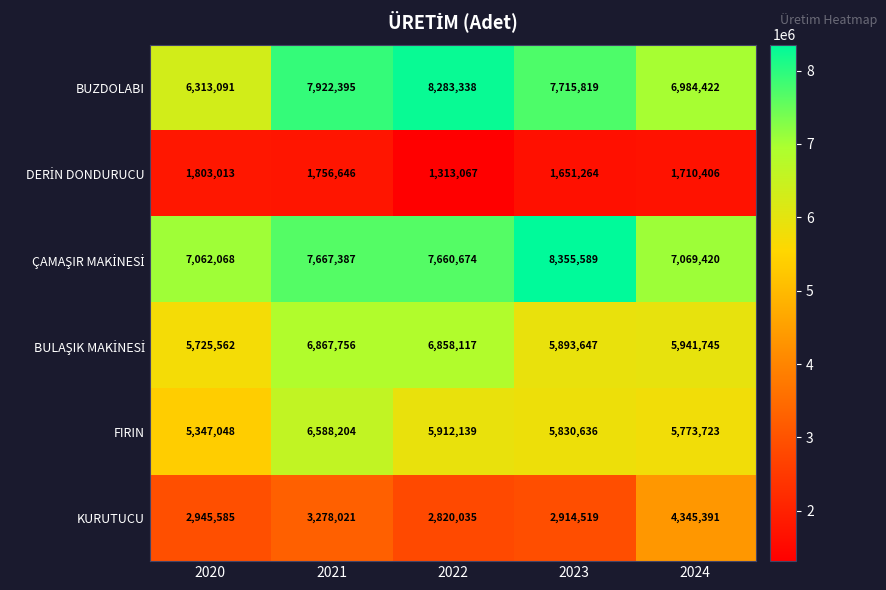

How many data points does each series have?

5